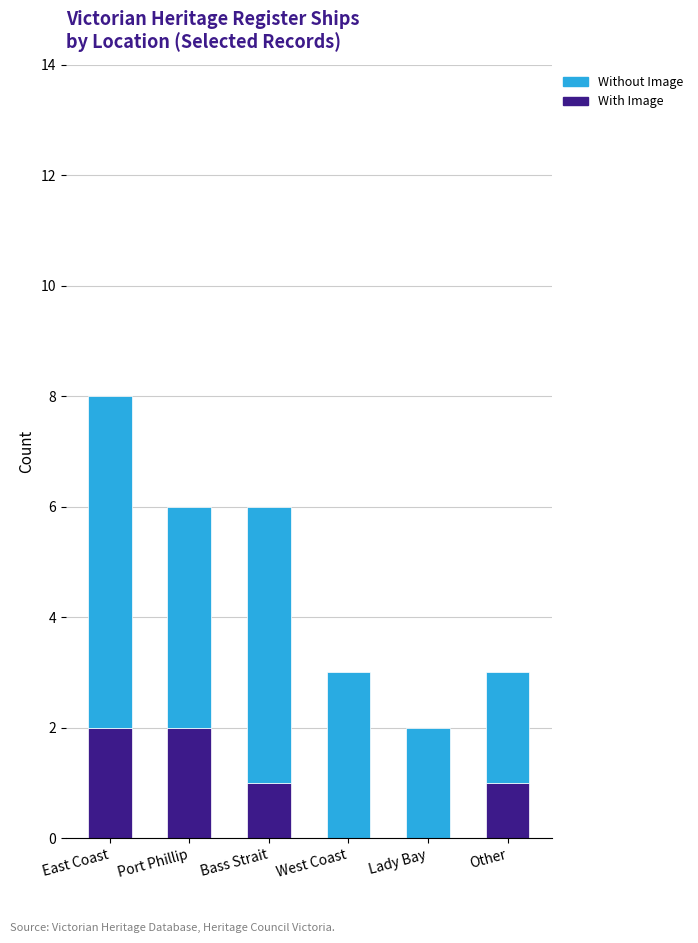

What is the total value across all series at West Coast?

3